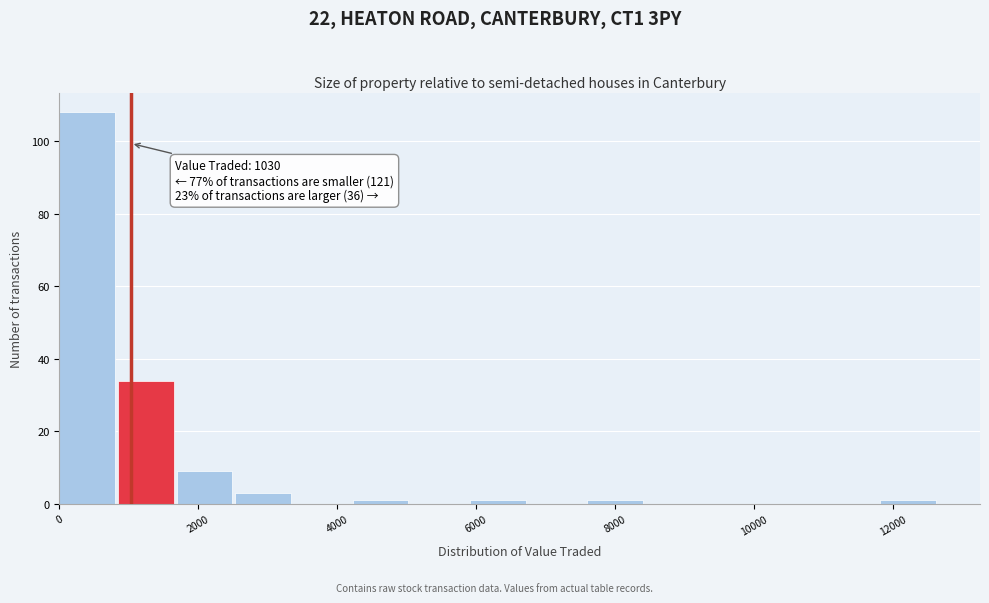

Which range on the x-axis has the tallest bar?

0 to 800